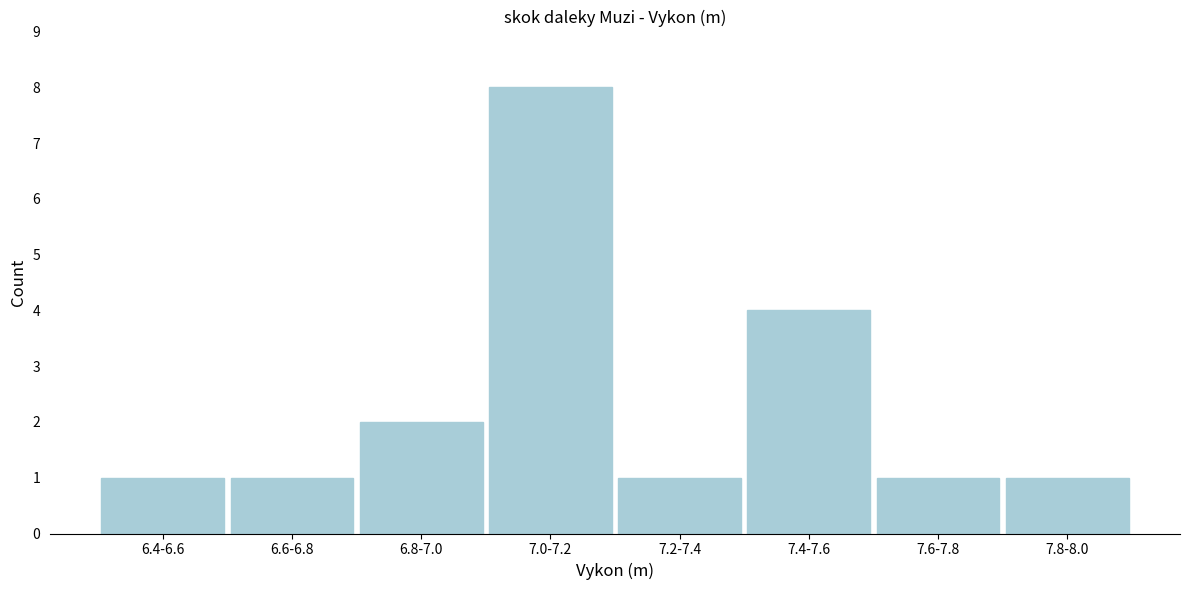

Reading left to right, list all the values displayed in this chart.

1	1	2	8	1	4	1	1